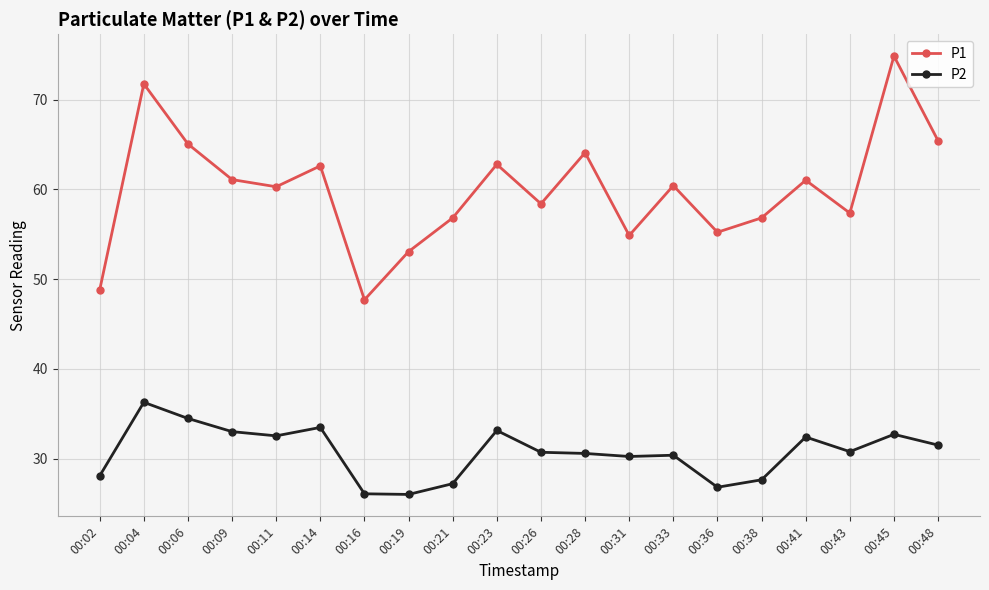

True or false: P2 has a value of 31.5 at 00:48.

True